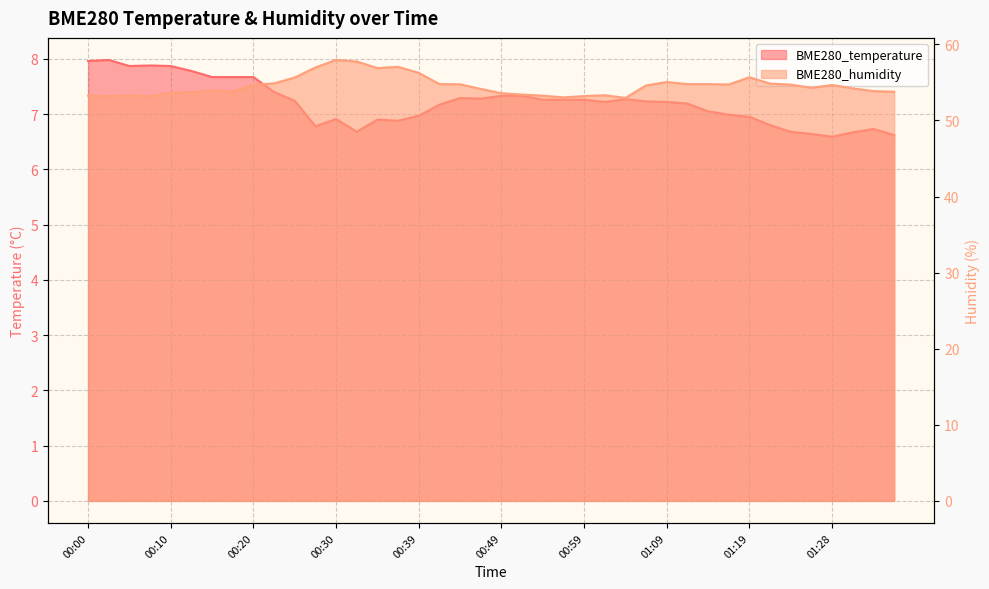

At which label is BME280_temperature closest to 7?

01:16